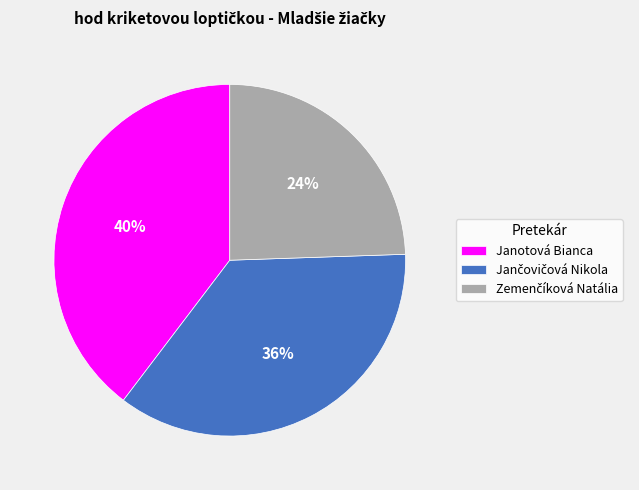

The Janotová Bianca slice represents 40% of the pie. True or false?

True